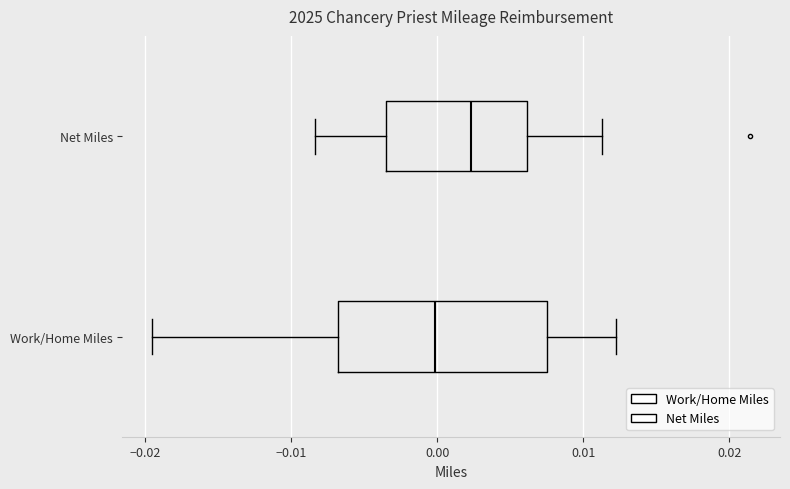

Which box is the widest, from its left edge to its right edge?

Work/Home Miles